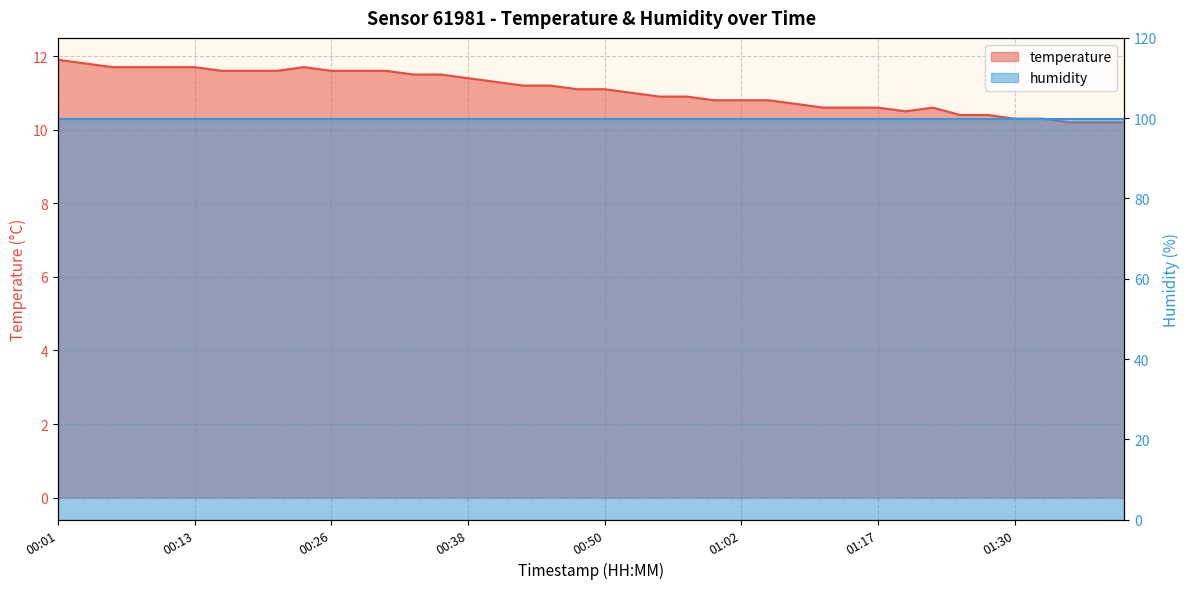

Reading left to right, what are all the values shown in this chart?

00:01=11.9	00:04=11.8	00:06=11.7	00:09=11.7	00:11=11.7	00:13=11.7	00:16=11.6	00:18=11.6	00:21=11.6	00:23=11.7	00:26=11.6	00:28=11.6	00:31=11.6	00:33=11.5	00:35=11.5	00:38=11.4	00:40=11.3	00:43=11.2	00:45=11.2	00:48=11.1	00:50=11.1	00:52=11.0	00:55=10.9	00:57=10.9	01:00=10.8	01:02=10.8	01:05=10.8	01:10=10.7	01:12=10.6	01:15=10.6	01:17=10.6	01:20=10.5	01:22=10.6	01:25=10.4	01:27=10.4	01:30=10.3	01:32=10.3	01:37=10.2	01:40=10.2	01:42=10.2